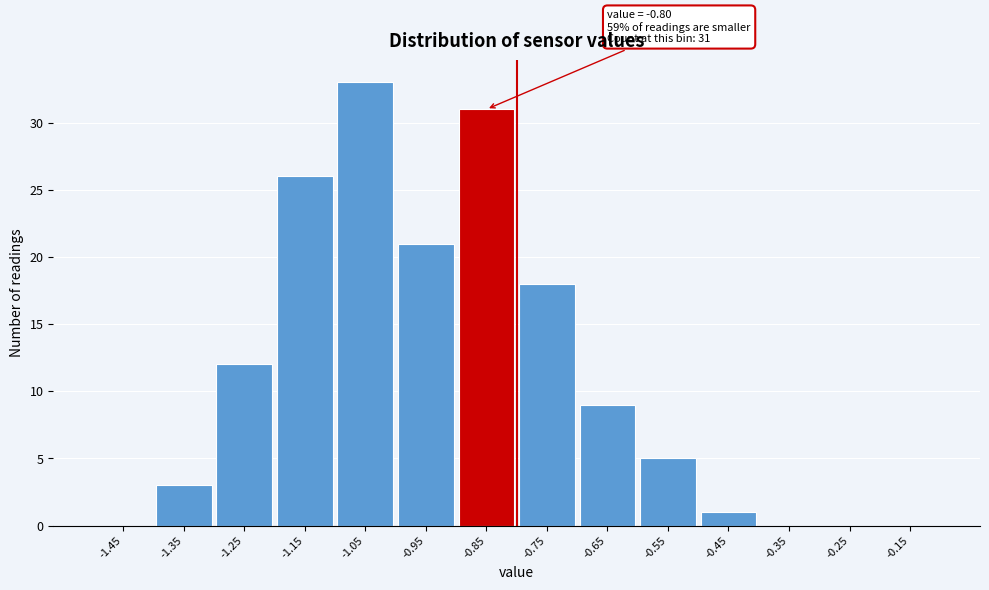

Reading left to right, list all the values displayed in this chart.

-1.45=0	-1.35=3	-1.25=12	-1.15=26	-1.05=33	-0.95=21	-0.85=31	-0.75=18	-0.65=9	-0.55=5	-0.45=1	-0.35=0	-0.25=0	-0.15=0